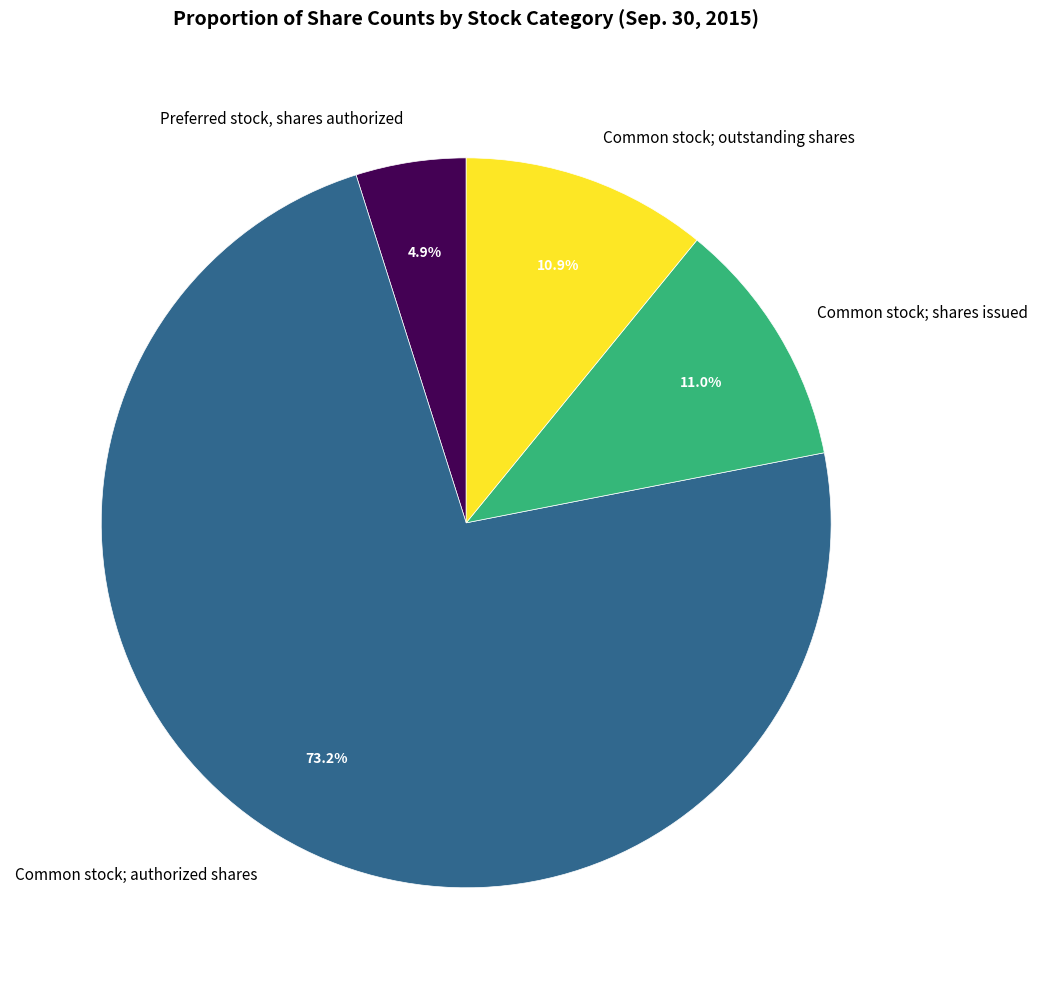

Do Common stock; shares issued and Common stock; authorized shares together represent more than half of the pie?

Yes